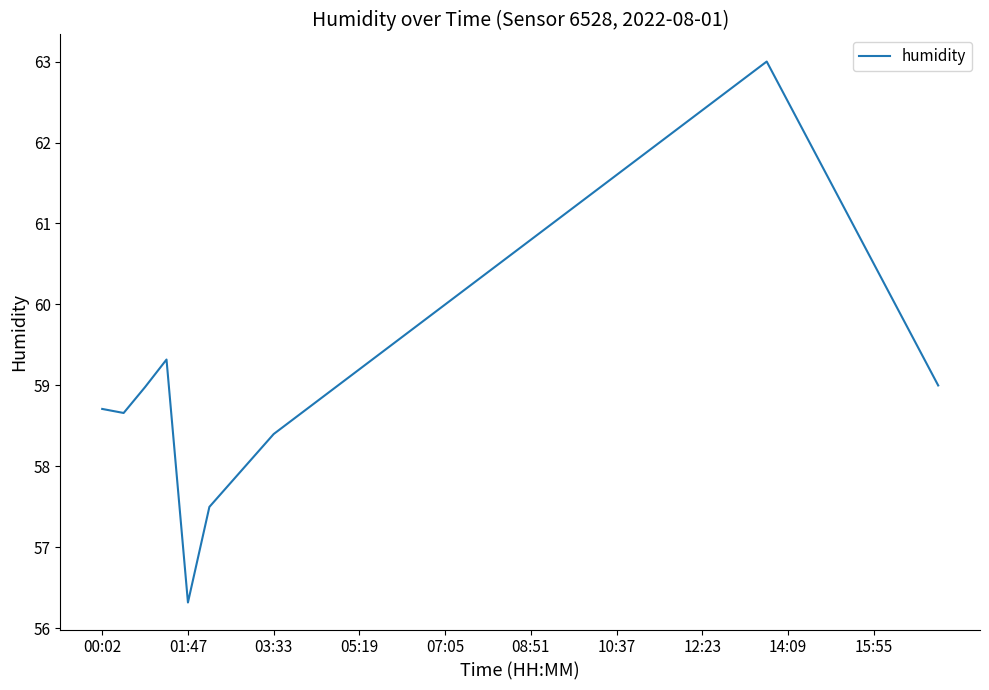

Reading left to right, what are all the values shown in this chart?

58.7	58.7	59.0	59.3	56.3	57.5	57.8	58.1	58.4	58.6	58.8	59.0	59.2	59.4	59.6	59.8	60.0	60.2	60.4	60.6	60.8	61.0	61.2	61.4	61.6	61.8	62.0	62.2	62.4	62.6	62.8	63.0	62.5	62.0	61.5	61.0	60.5	60.0	59.5	59.0